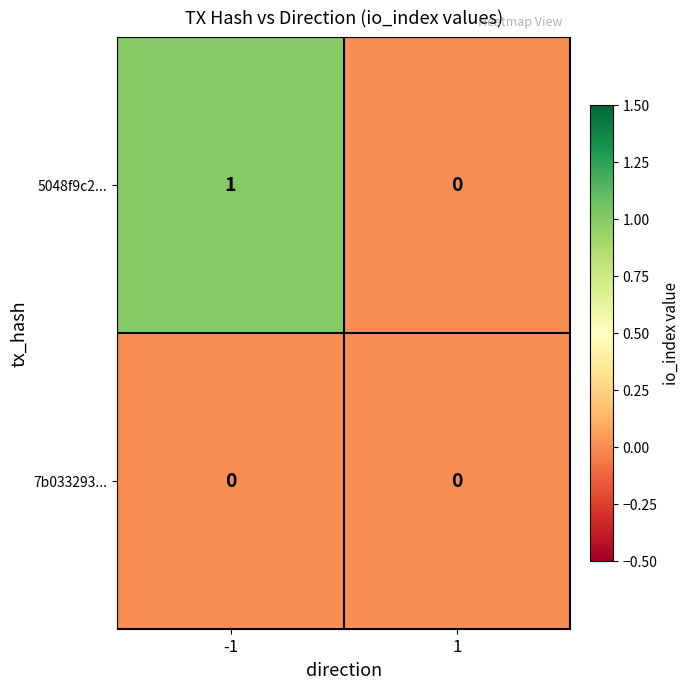

Reading left to right, what are all the values shown in this chart?

5048f9c2...: -1=1	1=0
7b033293...: -1=0	1=0